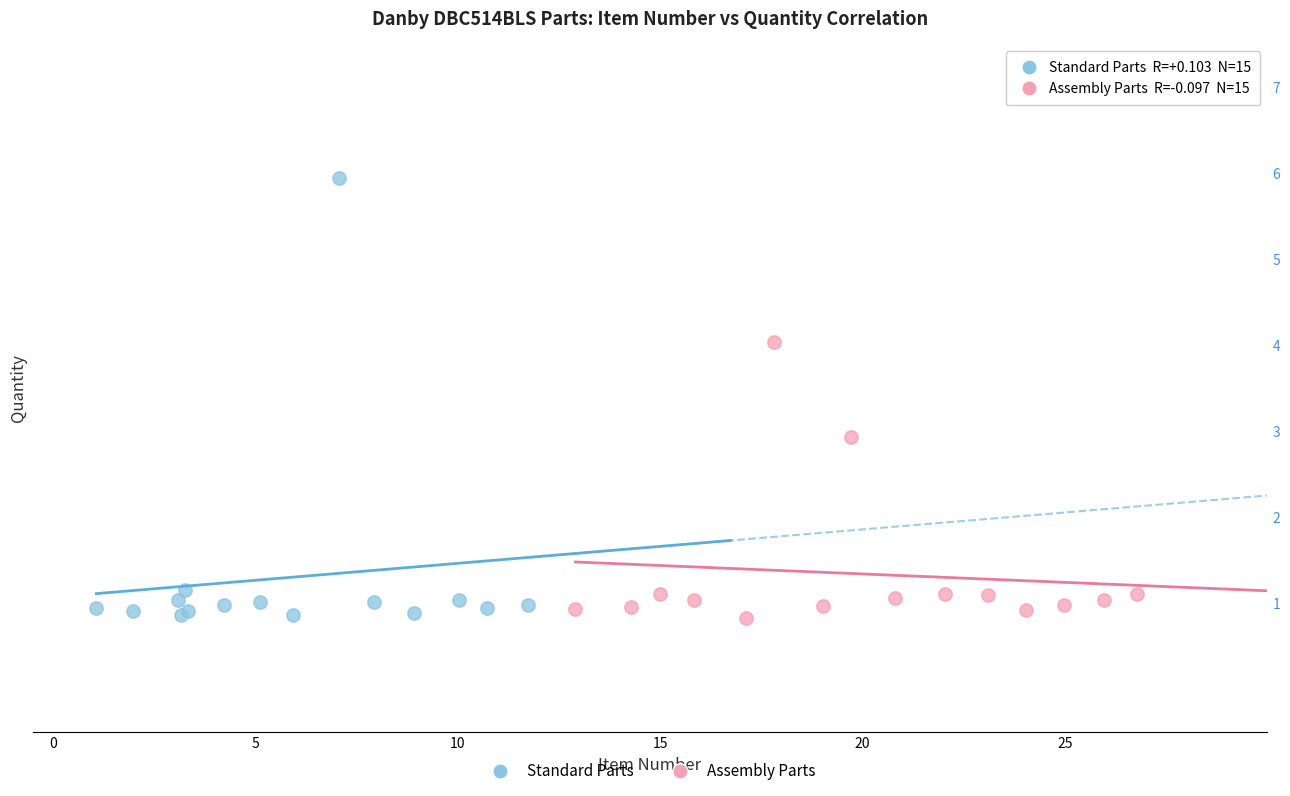

Which series contains the highest Y value?

Standard Parts